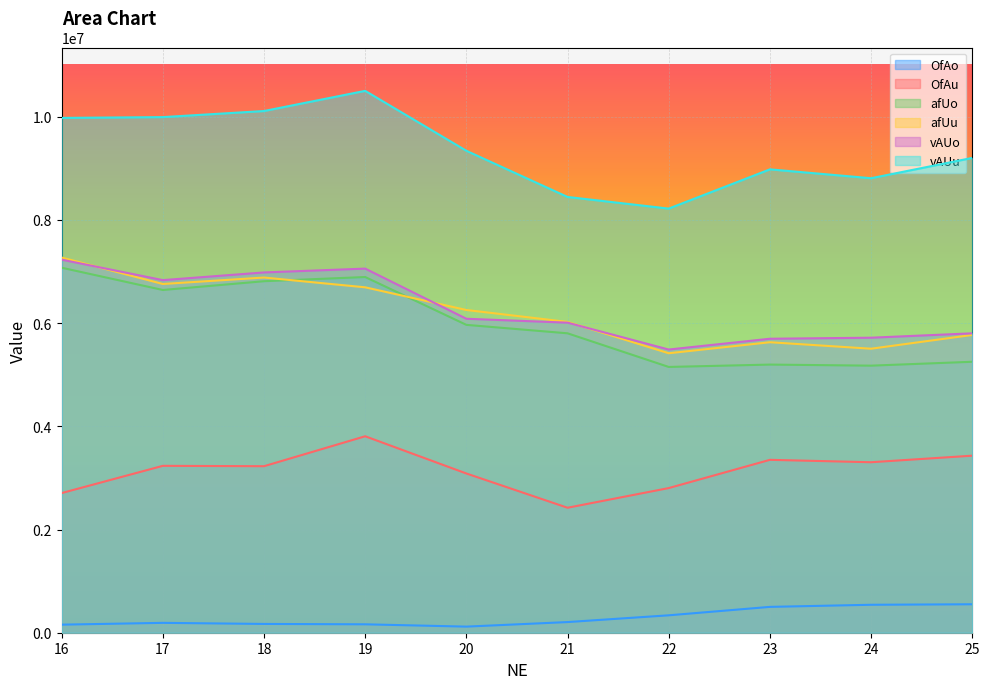

Which has a higher value, 24 or 21?

24